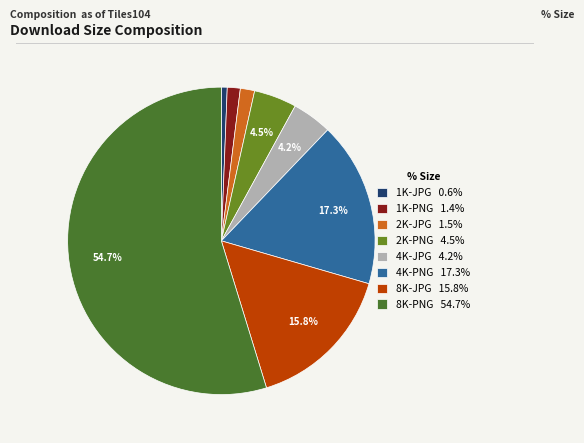

Count the number of slices in the pie.

8